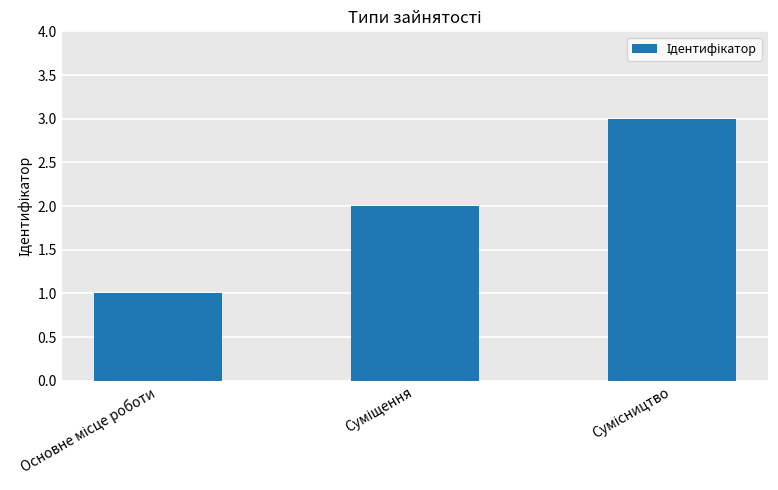

How many values are below 2?

1